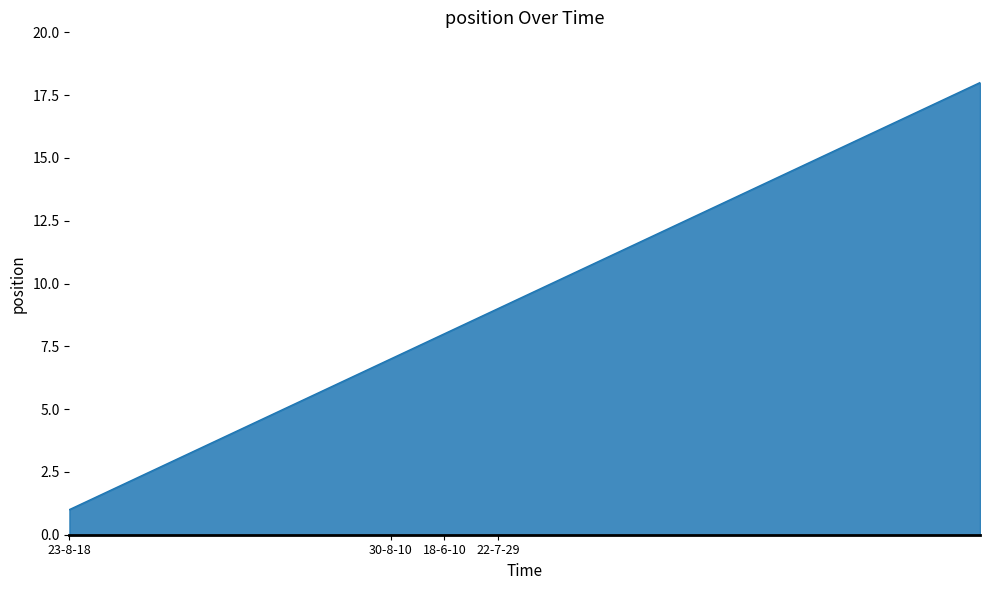

How many categories are shown in the chart?

18